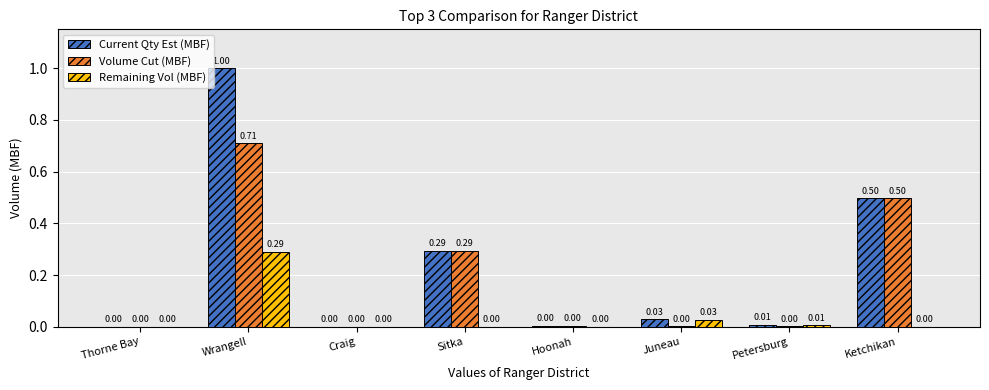

What are all the series names shown in the legend?

Current Qty Est (MBF), Volume Cut (MBF), Remaining Vol (MBF)